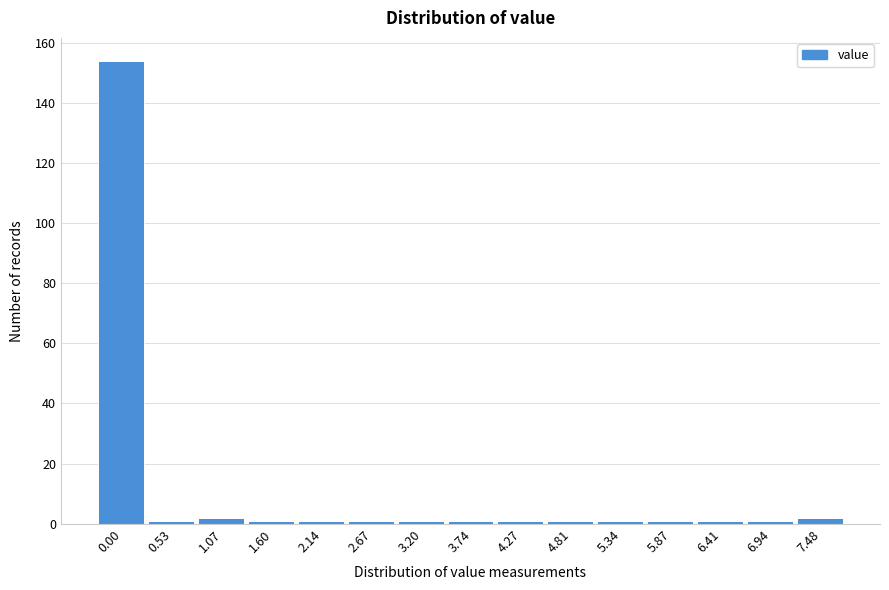

Reading right to left, extract all data points from this chart.

7.48=2	6.94=1	6.41=1	5.87=1	5.34=1	4.81=1	4.27=1	3.74=1	3.20=1	2.67=1	2.14=1	1.60=1	1.07=2	0.53=1	0.00=154